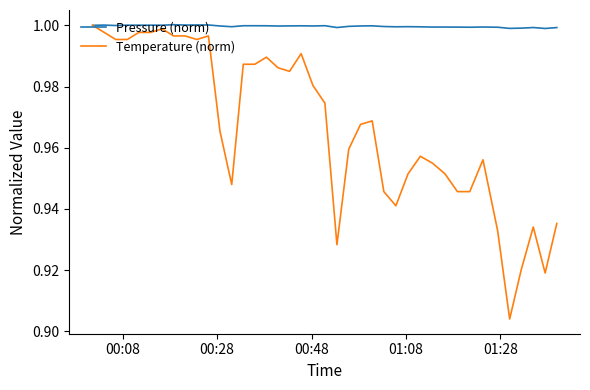

Rank the series by their average value, from highest to lowest.

Pressure (norm), Temperature (norm)